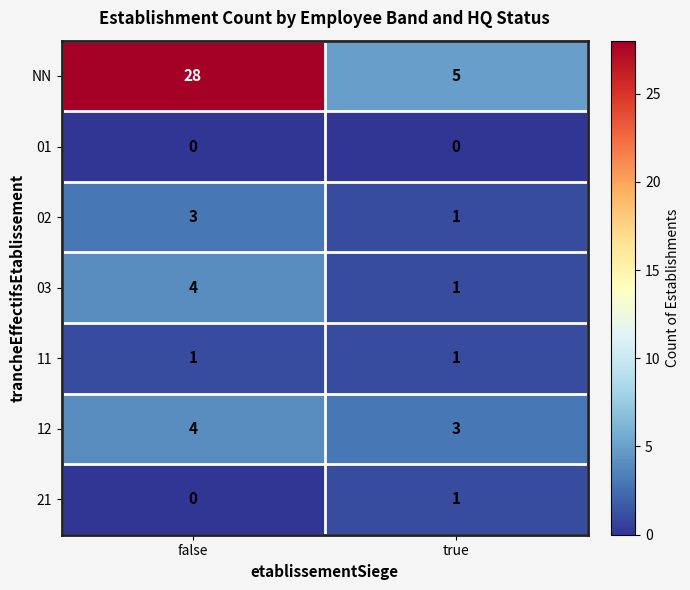

Between false and true, which series saw the biggest shift?

NN